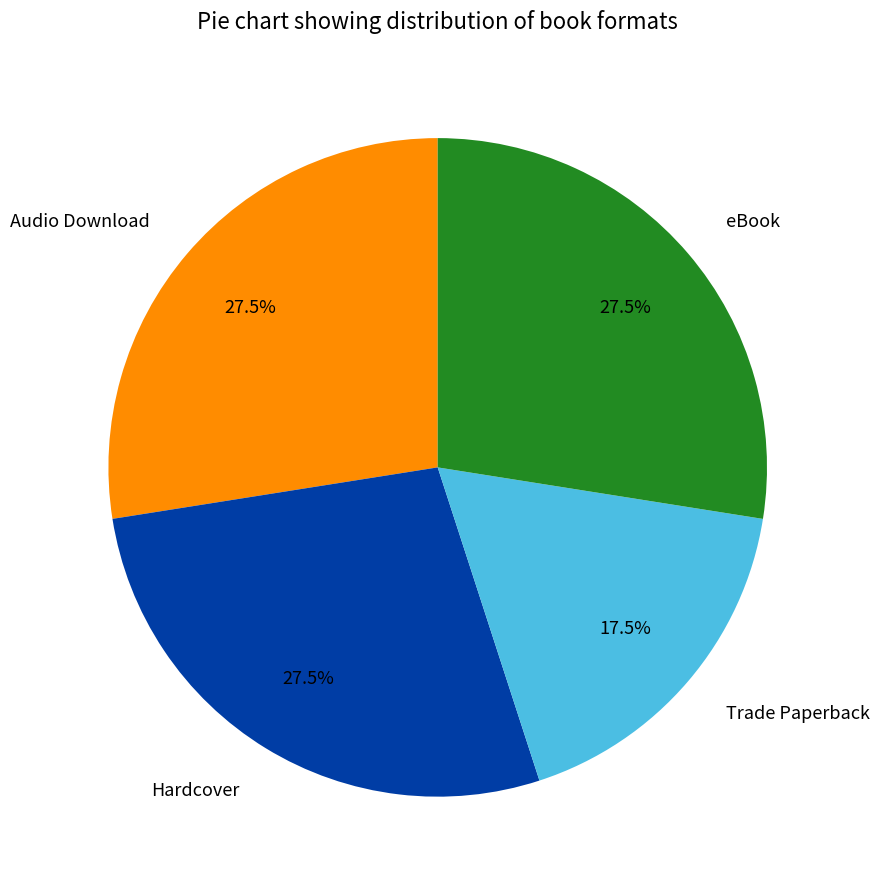

To the nearest percent, what is the difference between the largest and smallest slice percentages?

10%